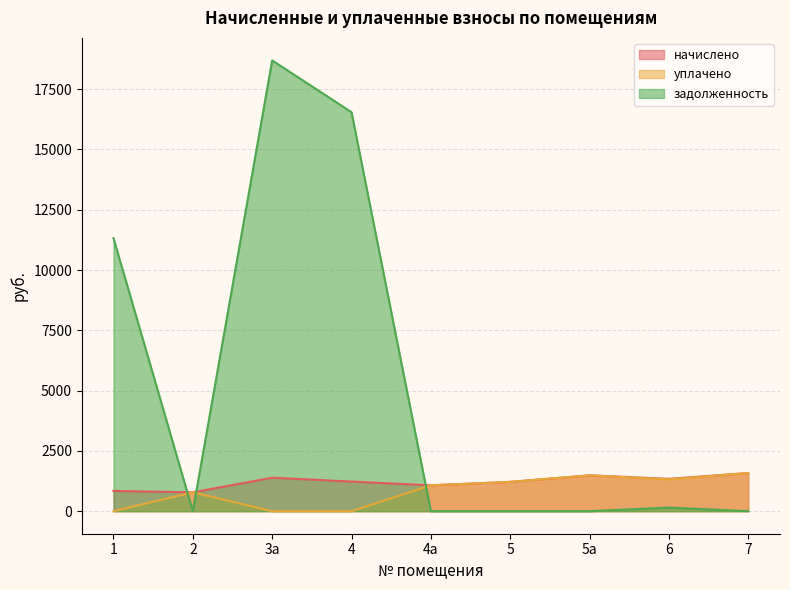

Which series ends up on top after the final intersection of задолженность and уплачено?

уплачено